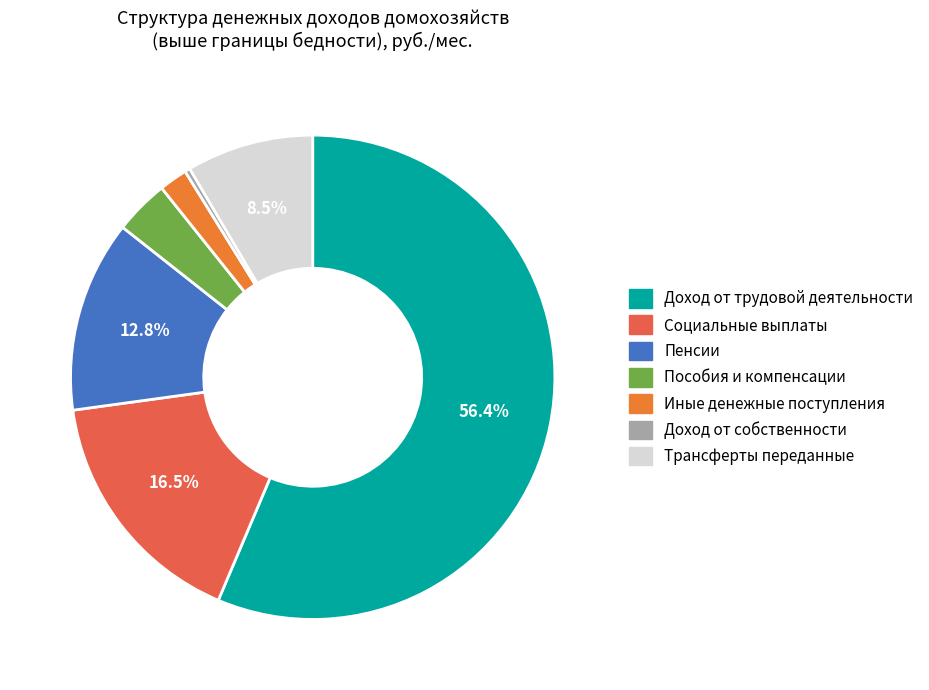

Which slice is the largest?

Доход от трудовой деятельности